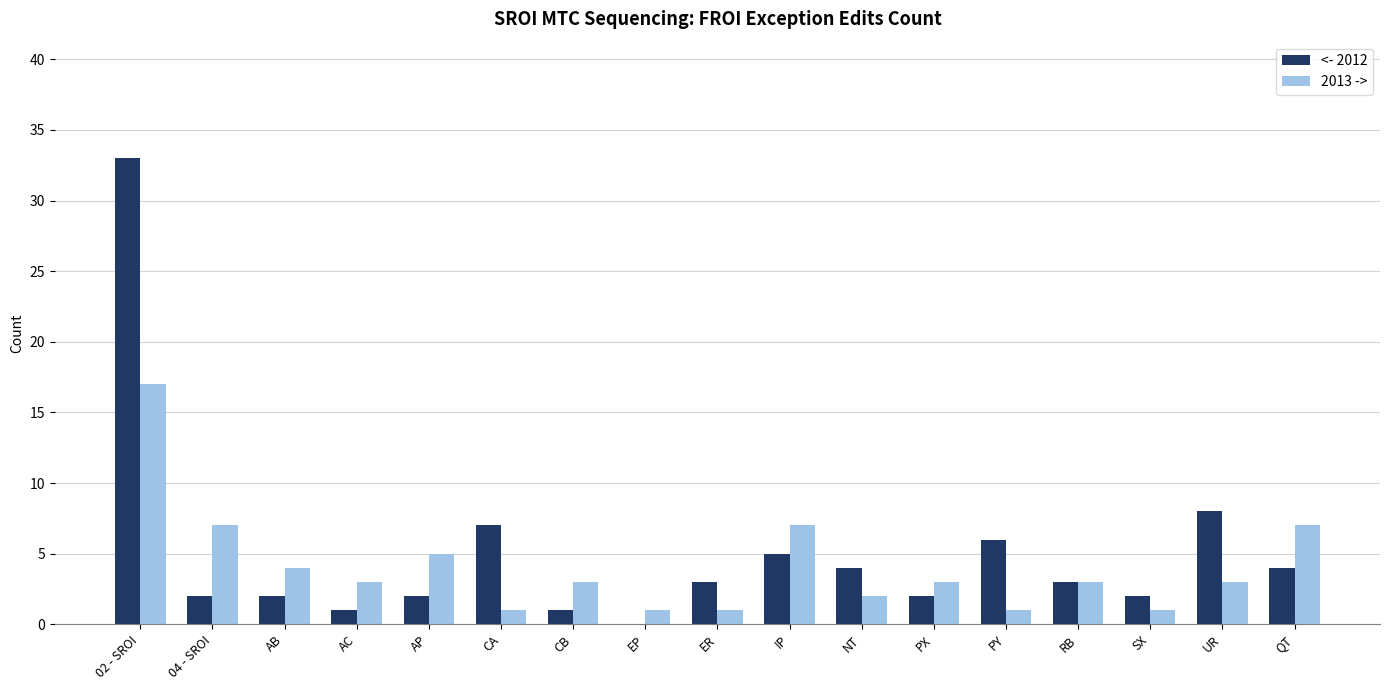

Where is <- 2012 nearest to the value 16?

UR